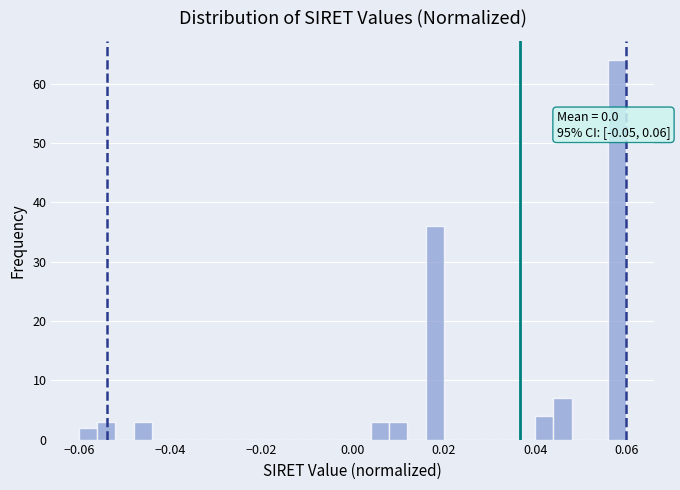

Around what value on the x-axis is the tallest bar? Give the approximate position of its centre, as read against the axis.

0.058